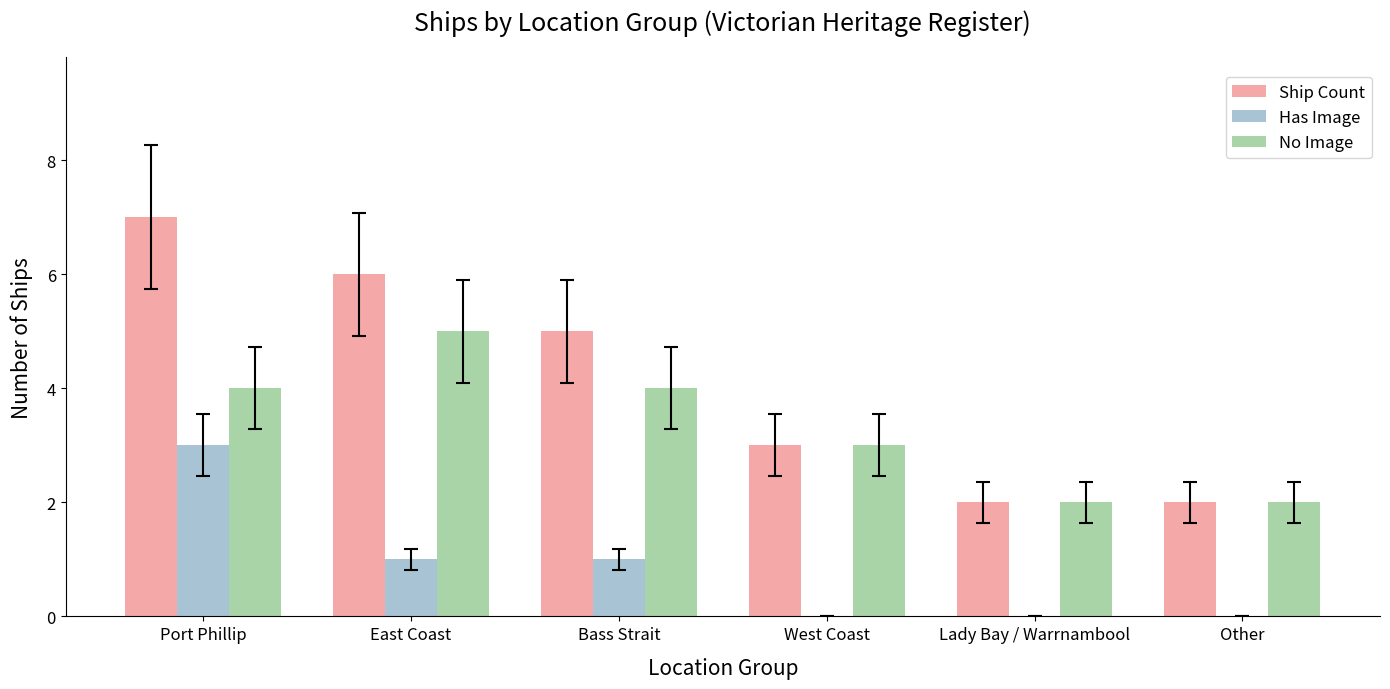

What value does the Ship Count series have at Lady Bay / Warrnambool?

2